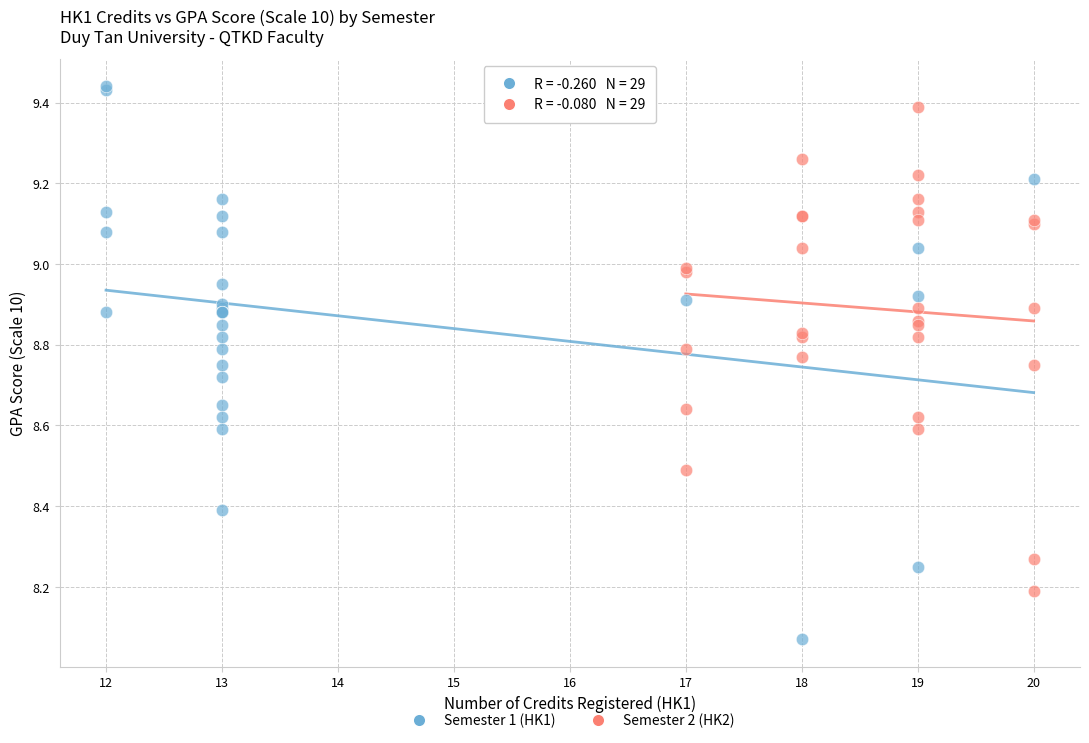

Which series reaches the minimum Y coordinate?

Semester 1 (HK1)